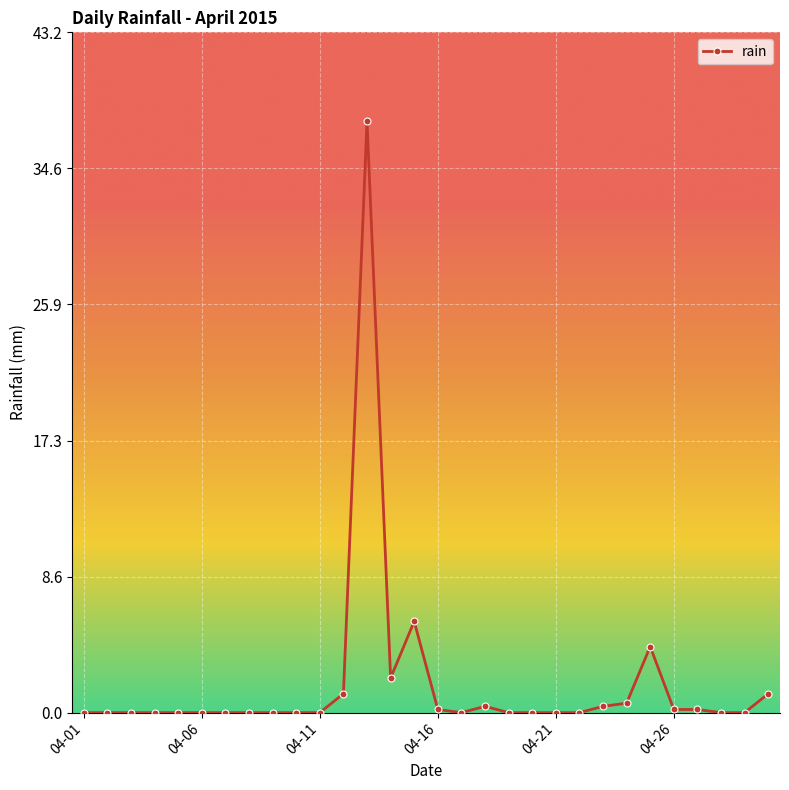

How many lines are shown in the chart?

1